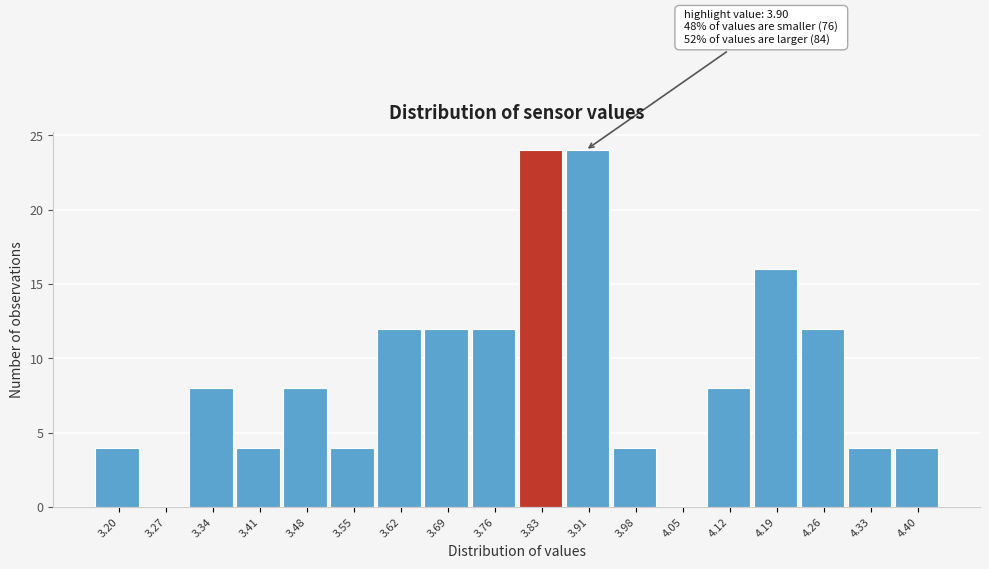

Reading right to left, transcribe all the data shown in this chart.

4.40=4	4.33=4	4.26=12	4.19=16	4.12=8	4.05=0	3.98=4	3.91=24	3.83=24	3.76=12	3.69=12	3.62=12	3.55=4	3.48=8	3.41=4	3.34=8	3.27=0	3.20=4